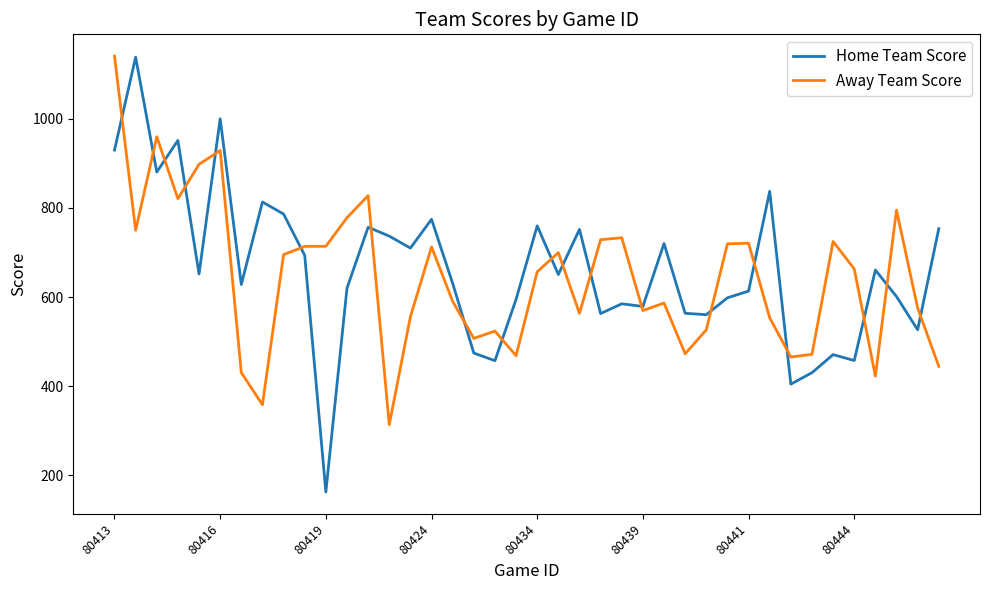

What is the maximum value for Away Team Score?

1141.0